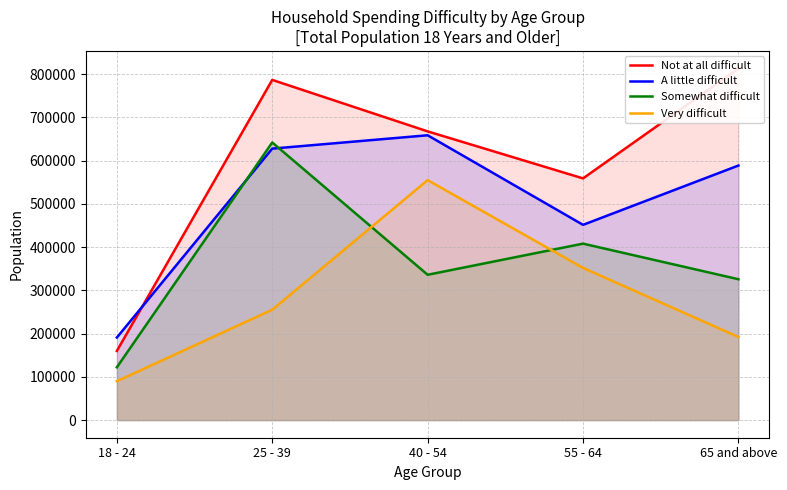

Is the value of Very difficult at 25 - 39 greater than the value of Somewhat difficult at 40 - 54?

No